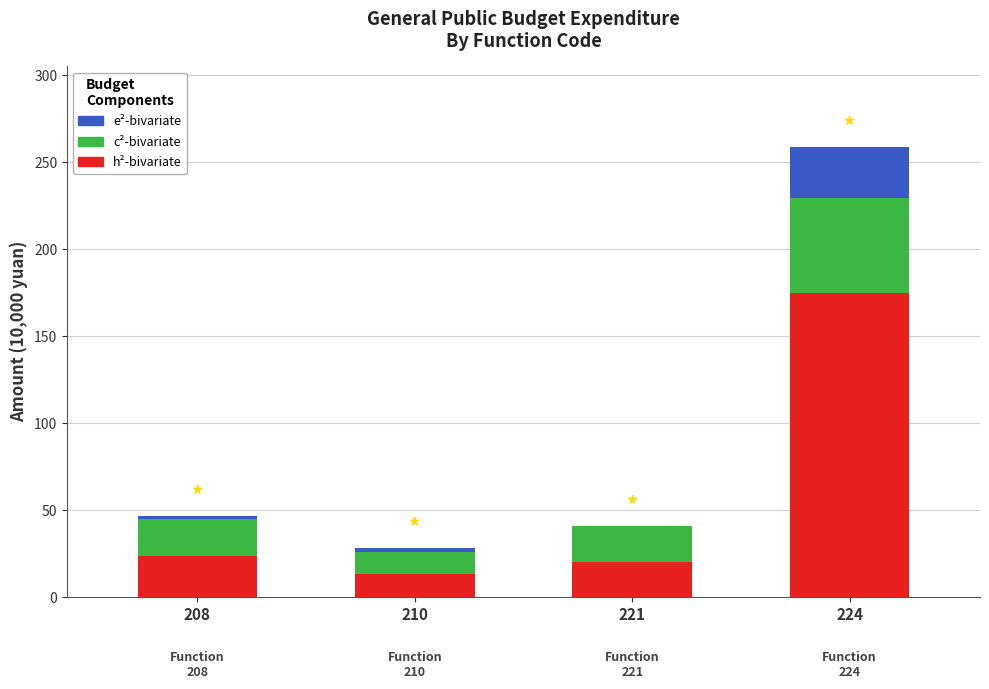

At which category is the sum across all series the highest?

224